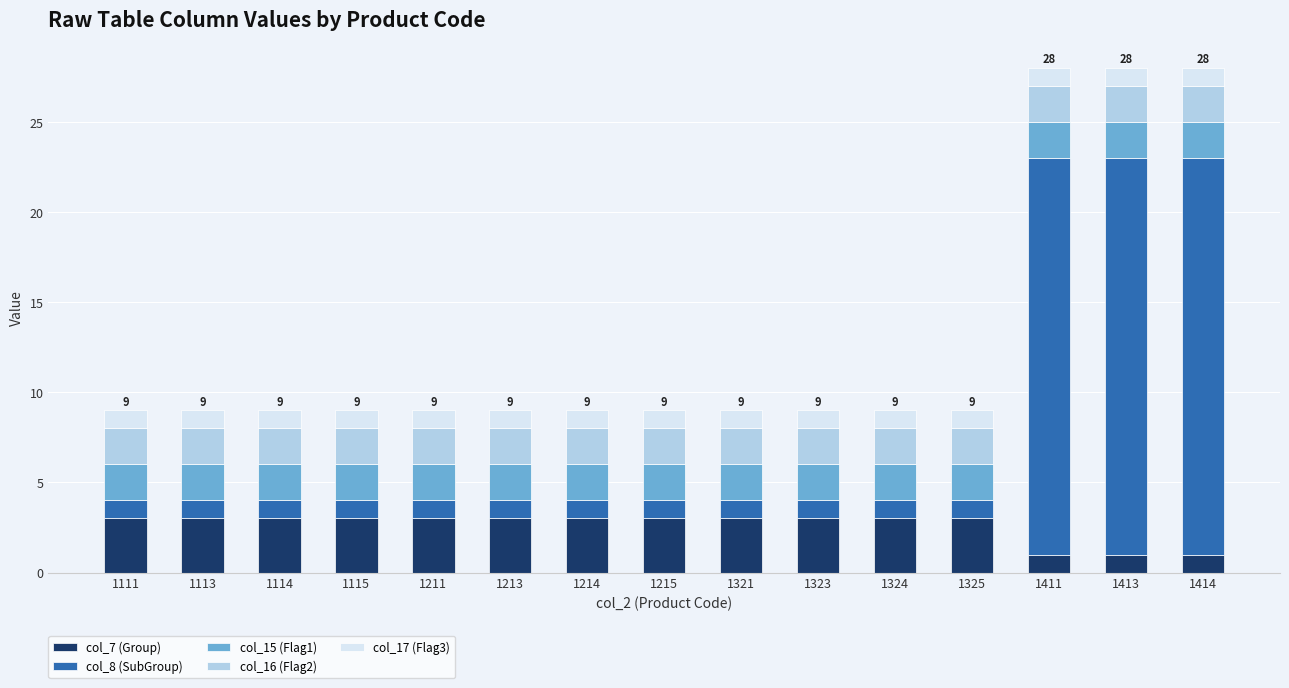

True or false: col_7 (Group) has a value of 3 at 1115.

True